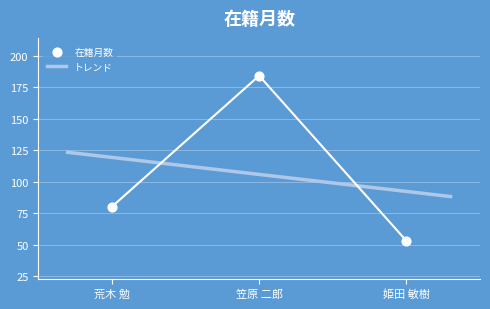

What is the ratio of the value at 笠原 二郎 to the value at 荒木 勉?

2.3